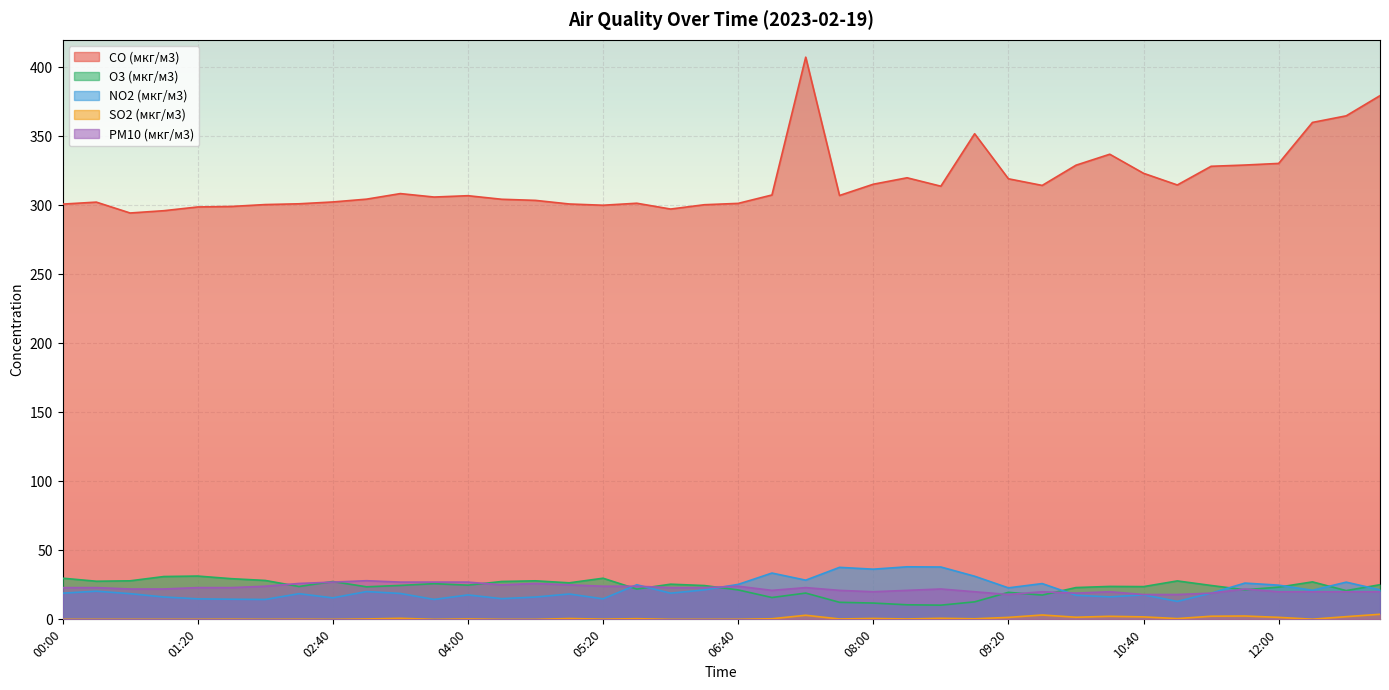

True or false: SO2 (мкг/м3) and NO2 (мкг/м3) cross at least once.

False